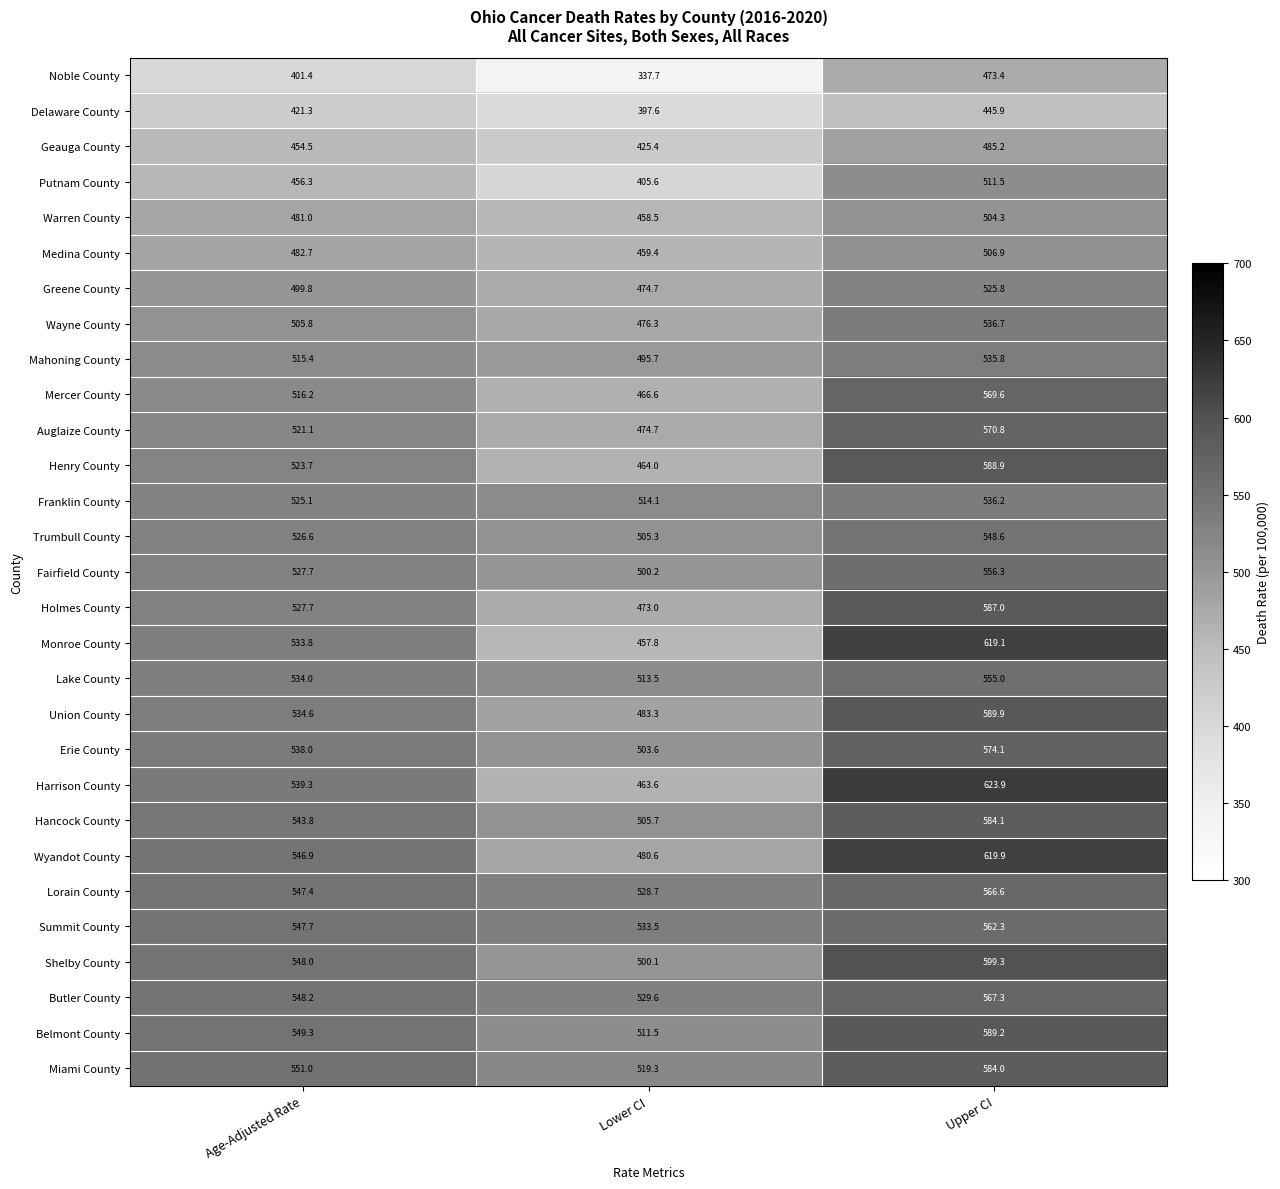

The Geauga County series shows 485.2 at Upper CI. True or false?

True